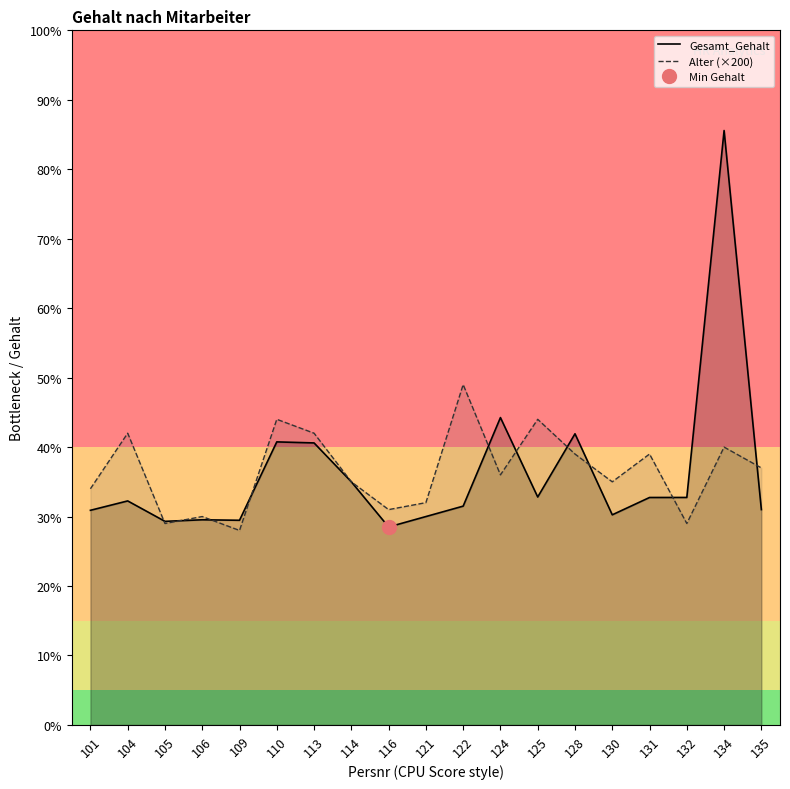

Reading left to right, list all the values displayed in this chart.

Gesamt_Gehalt: 101=6180	104=6450	105=5862	106=5907	109=5893	110=8150	113=8120	114=7000	116=5700	121=6000	122=6300	124=8850	125=6563	128=8383	130=6050	131=6549	132=6550	134=17115	135=6200
Alter (×200): 101=6800	104=8400	105=5800	106=6000	109=5600	110=8800	113=8400	114=7000	116=6200	121=6400	122=9800	124=7200	125=8800	128=7800	130=7000	131=7800	132=5800	134=8000	135=7400